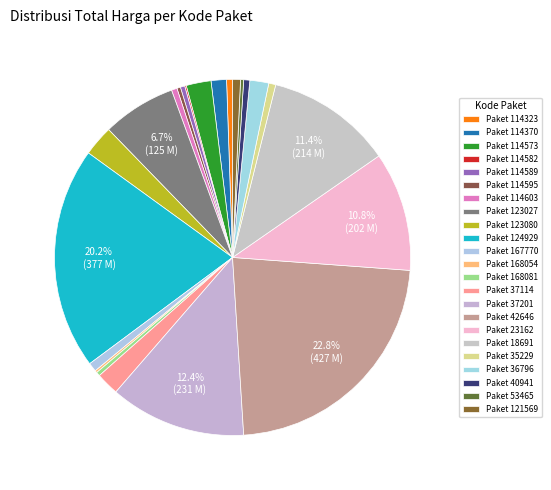

How many segments does this pie chart have?

23